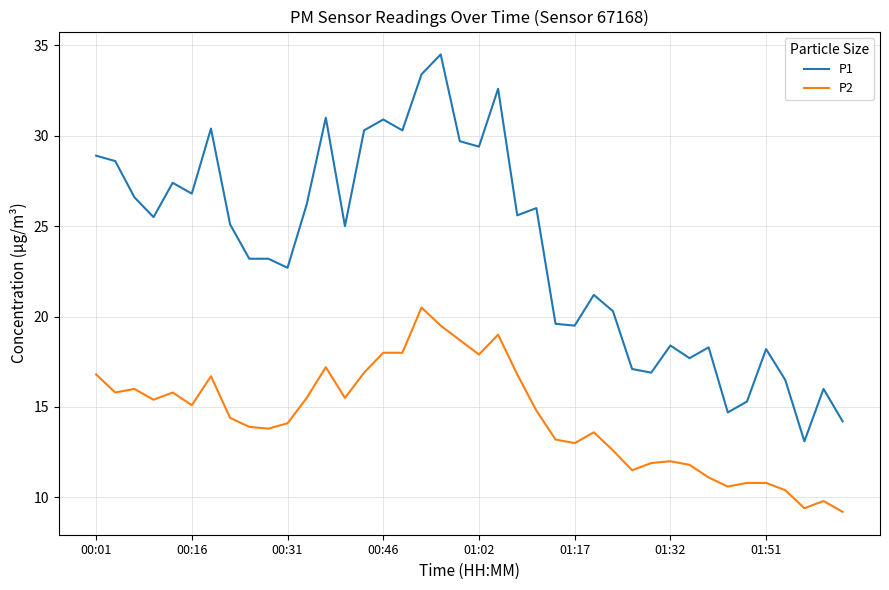

True or false: P2 and P1 cross at least once.

False